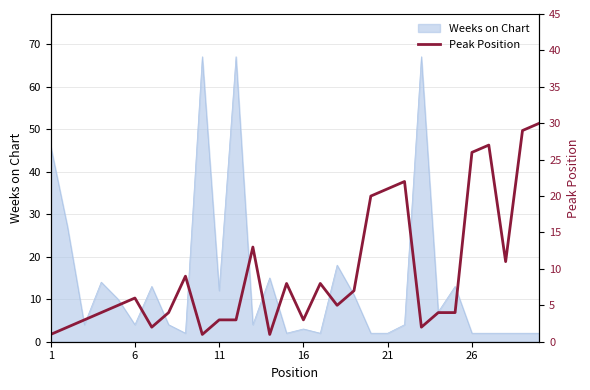

True or false: there are more than 2 points higher than both neighbors.

True